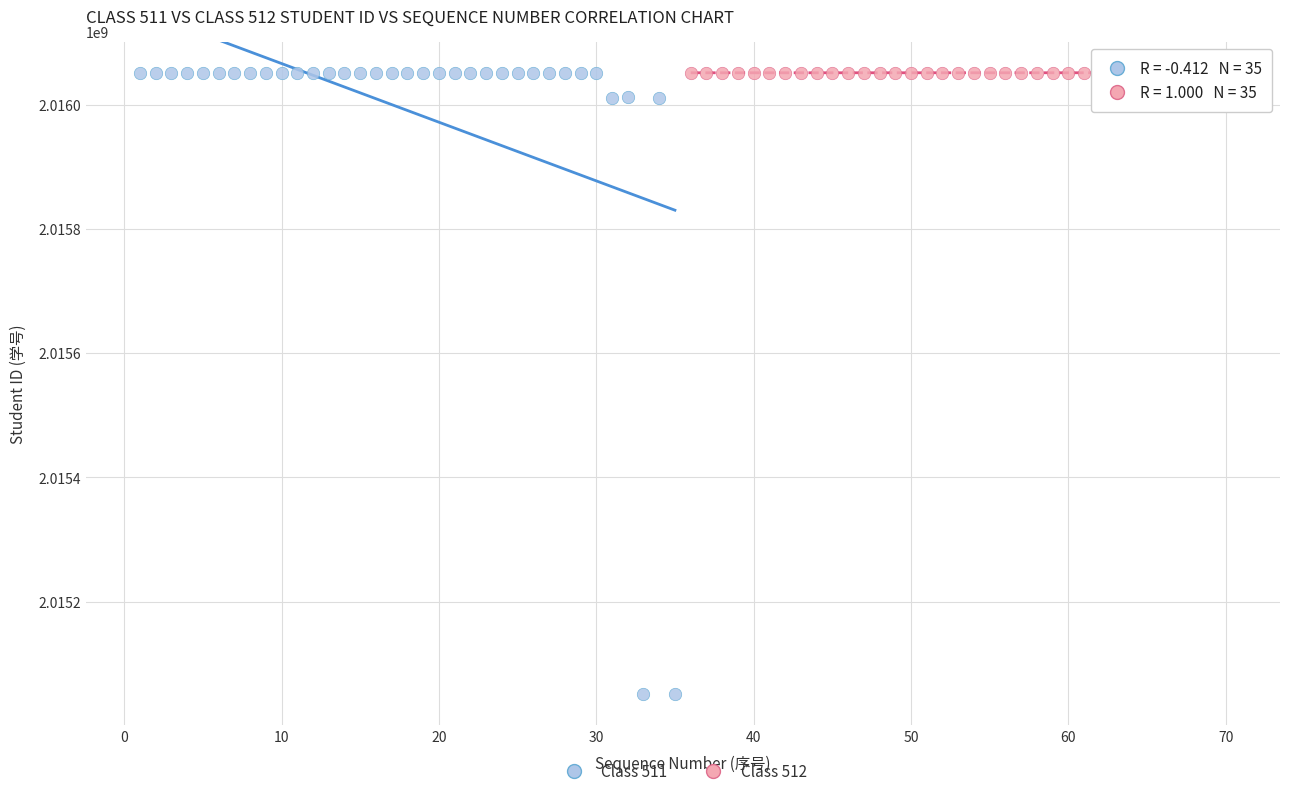

Which series has the widest spread of Y values?

Class 511